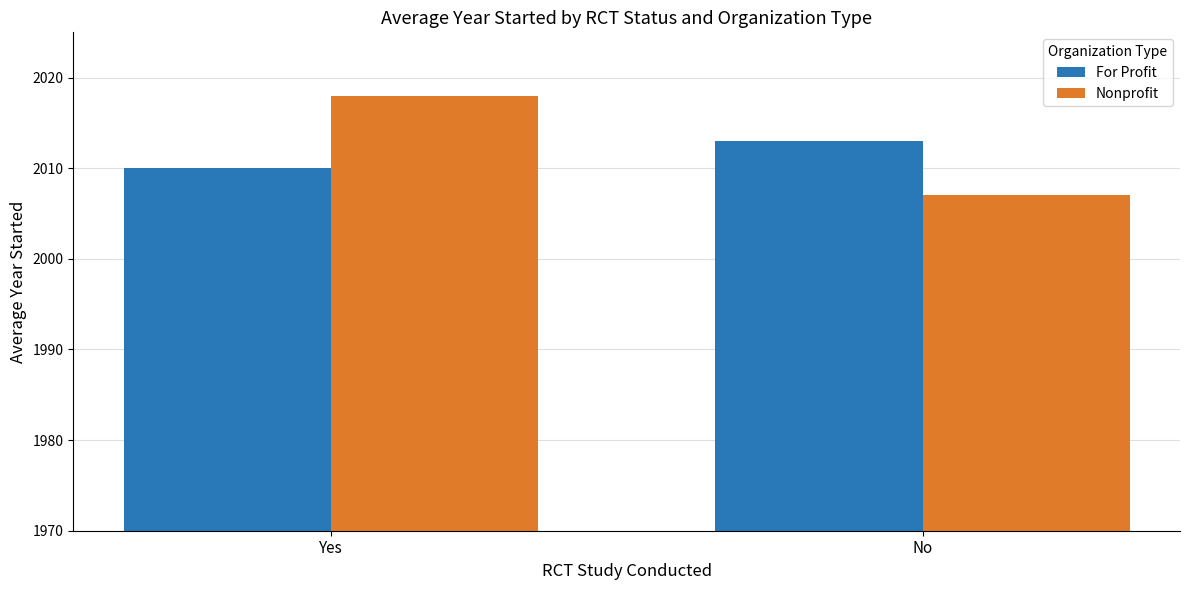

The value of Nonprofit at No is 507. True or false?

False